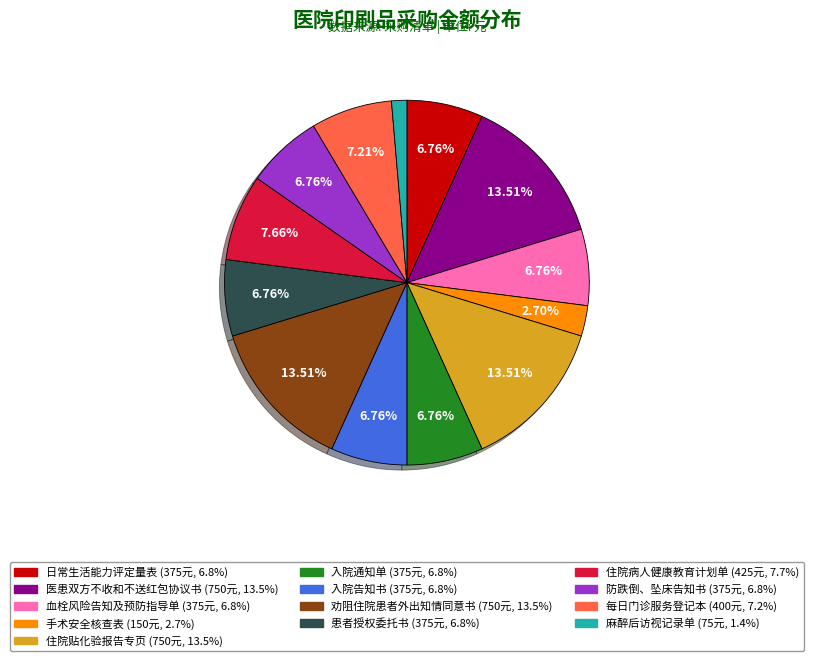

To the nearest percent, what percentage of the pie is 患者授权委托书?

7%